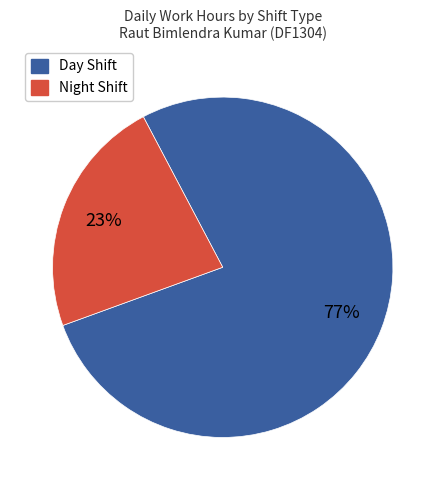

How many segments does this pie chart have?

2